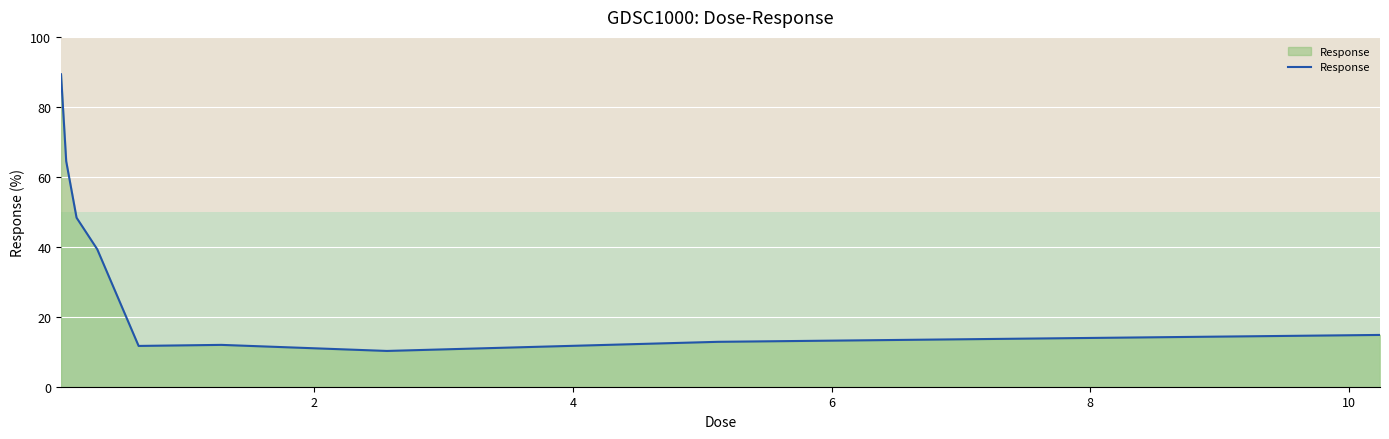

What is the minimum value shown in the chart?

10.2